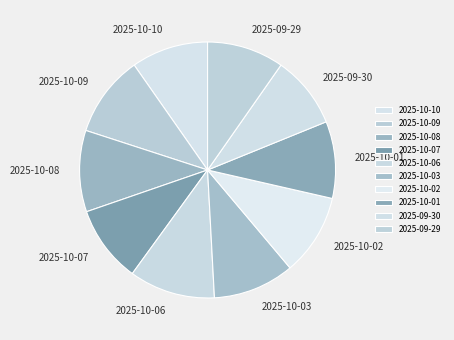

Which category has the biggest portion of the pie?

2025-10-06